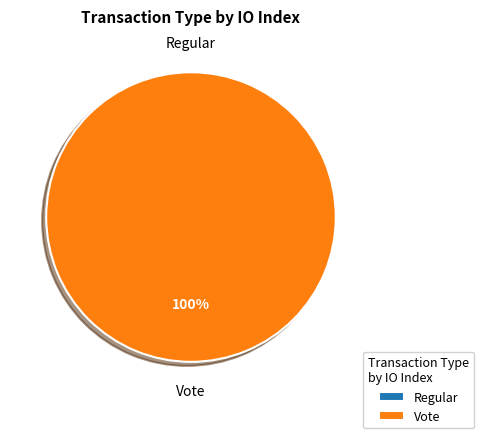

How many segments does this pie chart have?

2